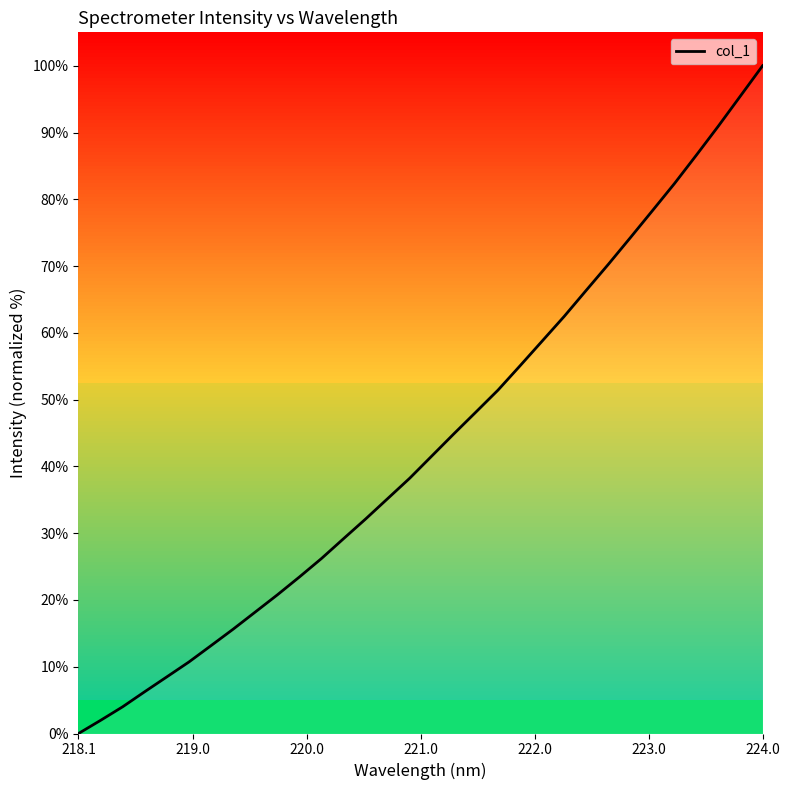

What is the maximum value shown in the chart?

100.0